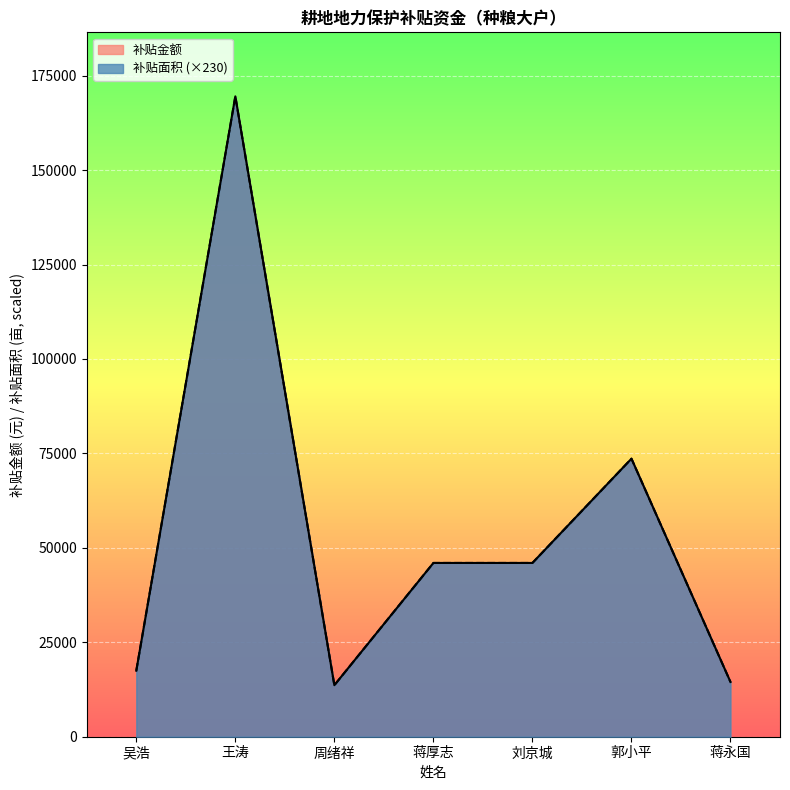

What are all the series names shown in the legend?

补贴面积, 补贴金额